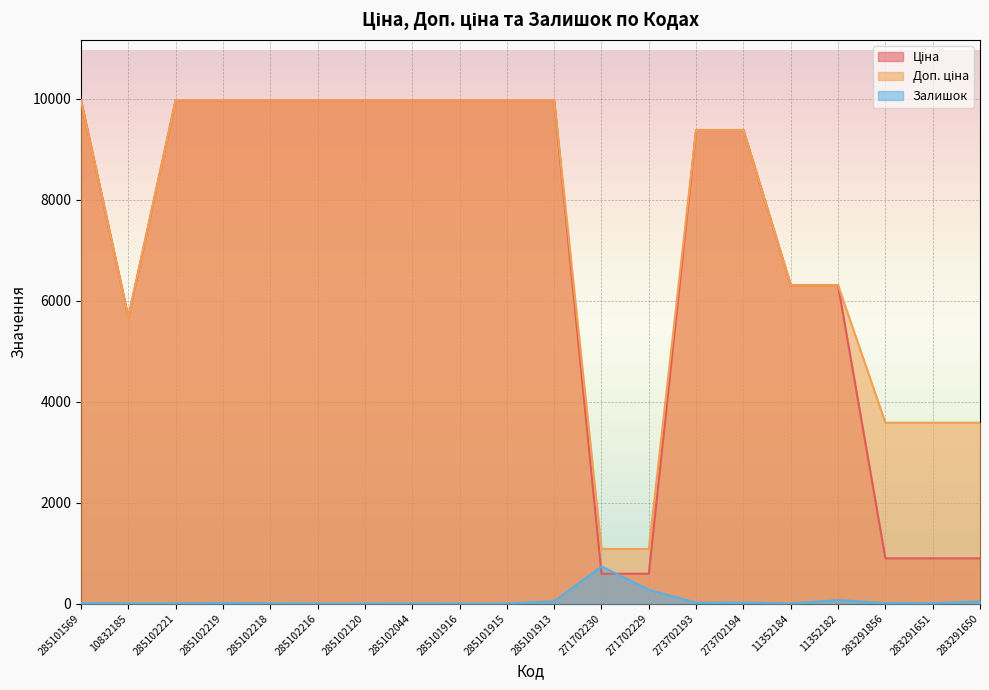

Is it true that Залишок equals 6.0 at 283291651?

True